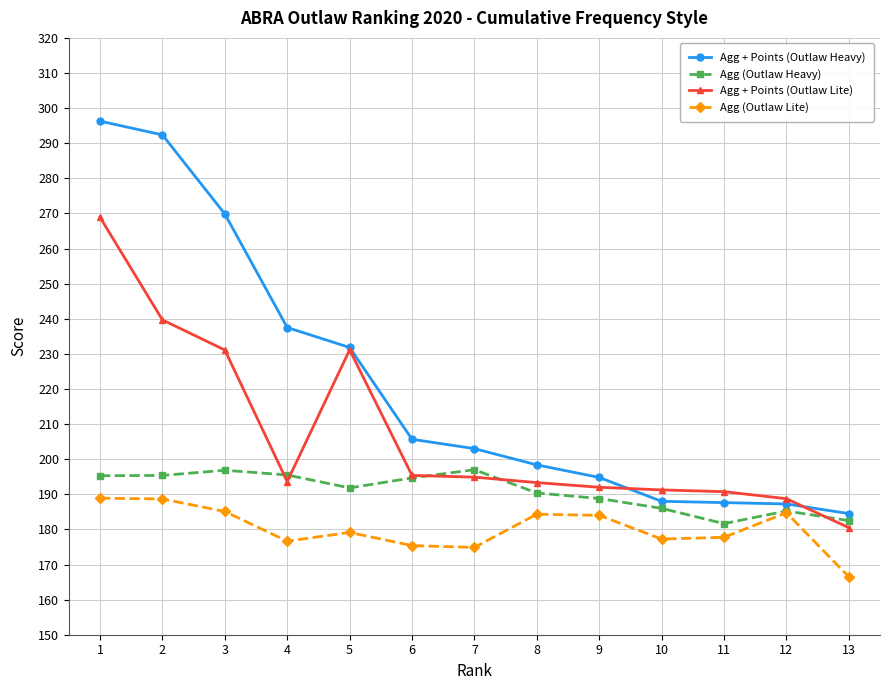

What is the value of the Agg (Outlaw Heavy) point at the 6th from the left?

194.7